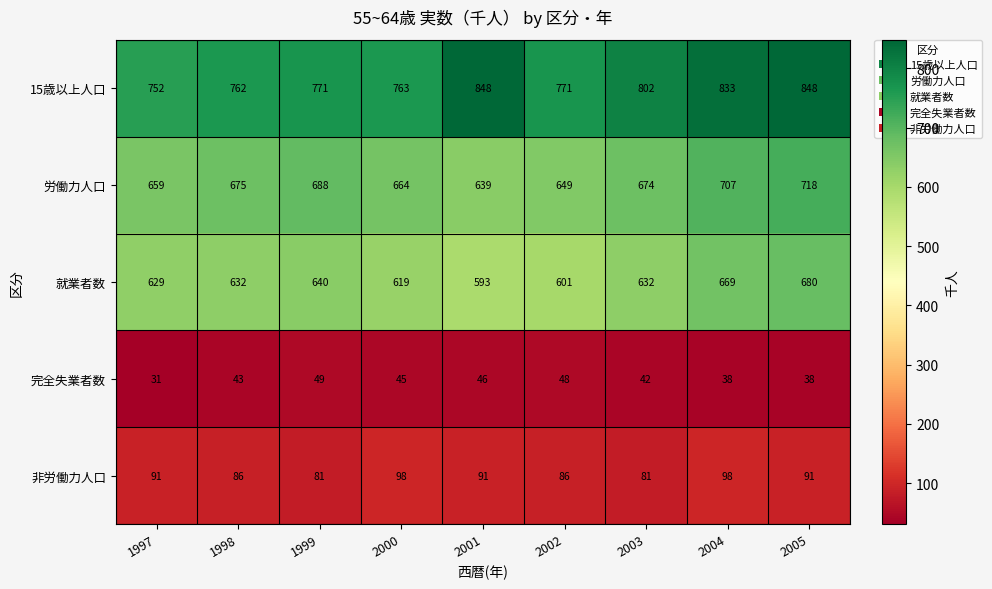

Which category has the lowest value in the 就業者数 series?

2001